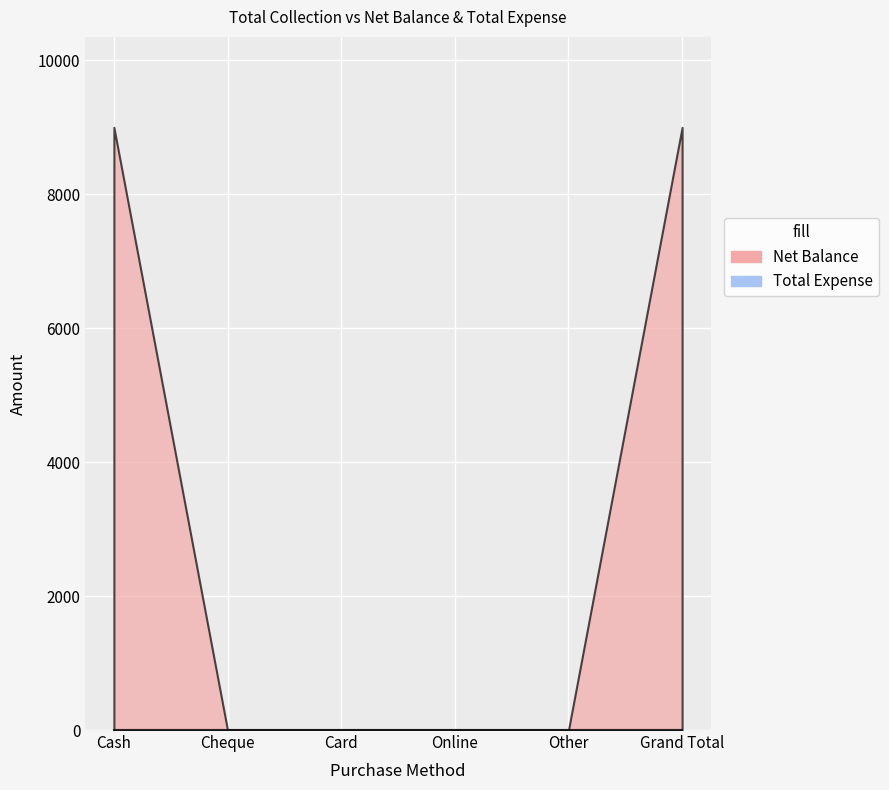

Which series changed the most between Card and Online?

Net Balance